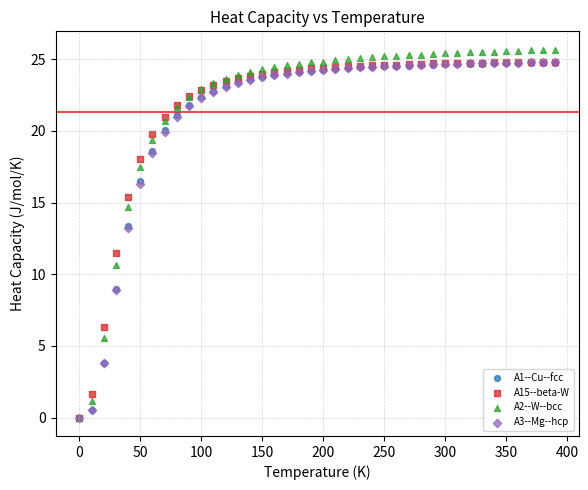

What are all the series names shown in the legend?

A1--Cu--fcc, A15--beta-W, A2--W--bcc, A3--Mg--hcp